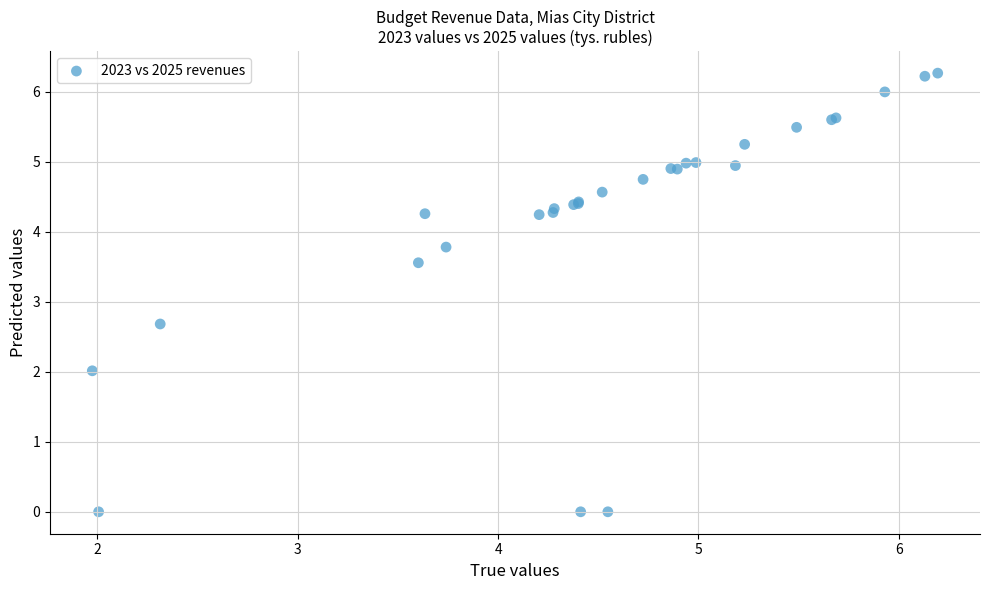

What Y value in the scatter plot is closest to 3?

2.7